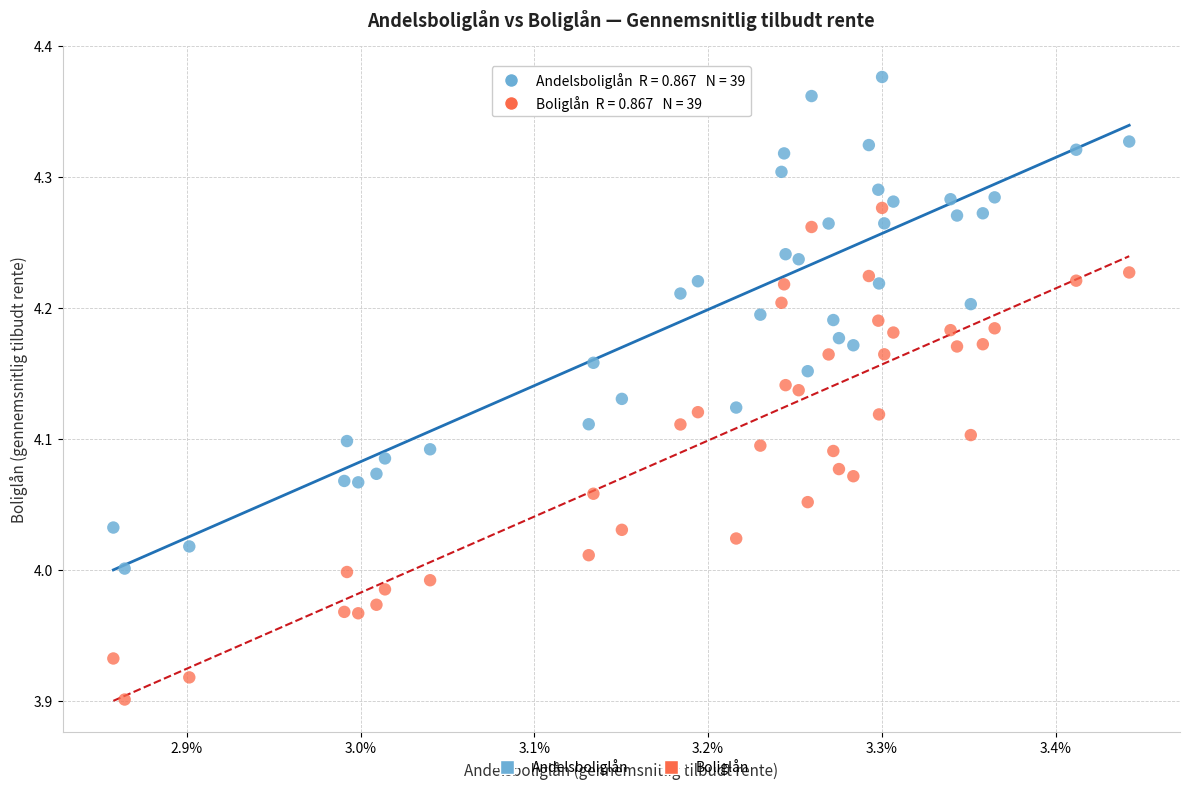

What is the X range (max minus min) for the scatter plot?

0.6